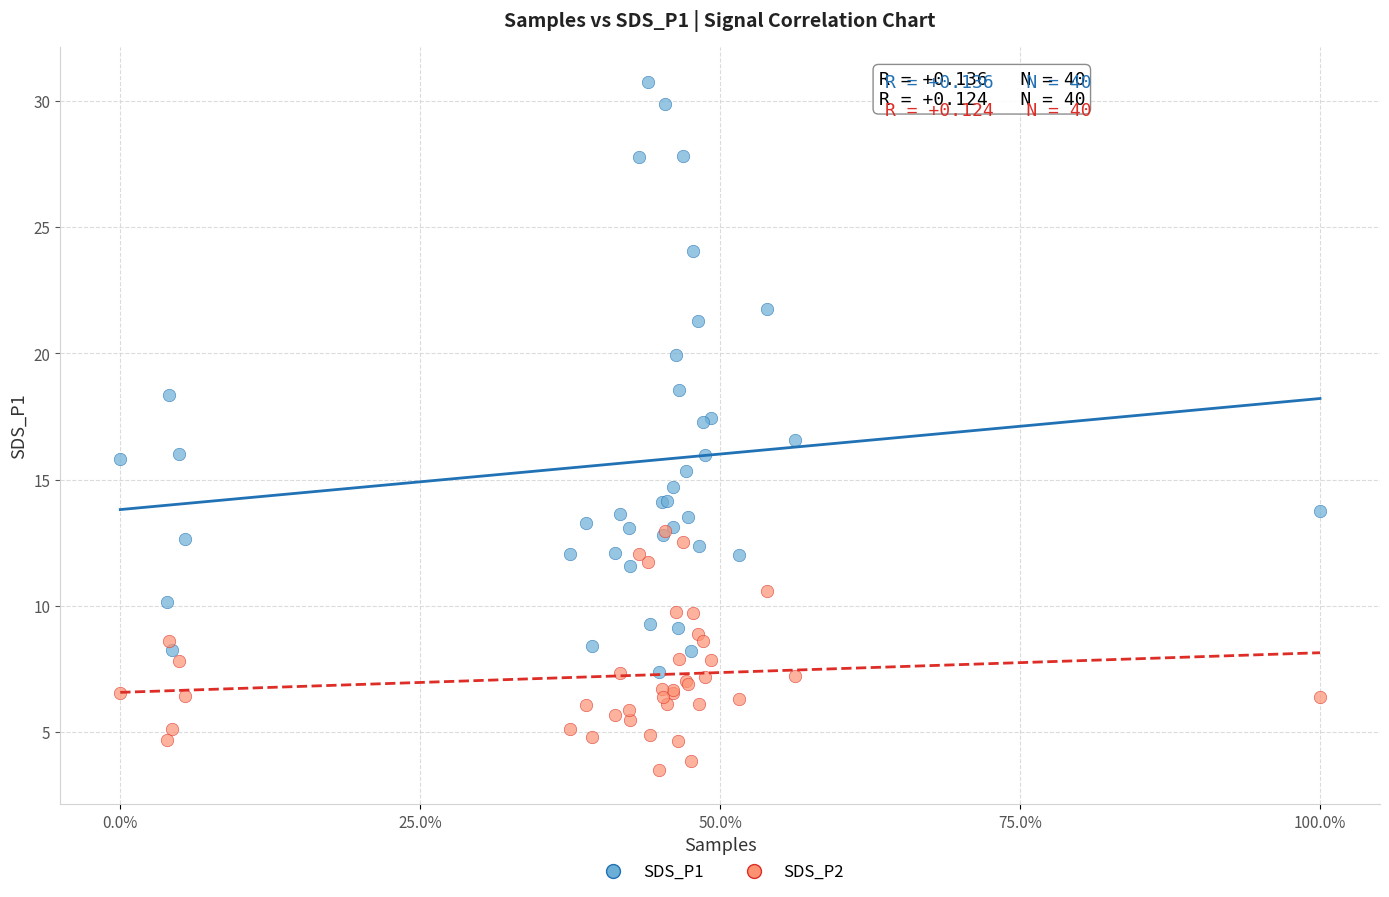

Which series has the widest spread of Y values?

SDS_P1